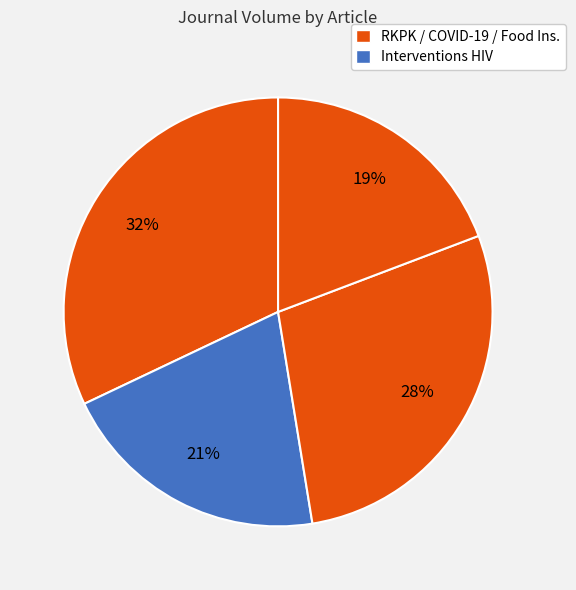

How many segments does this pie chart have?

4